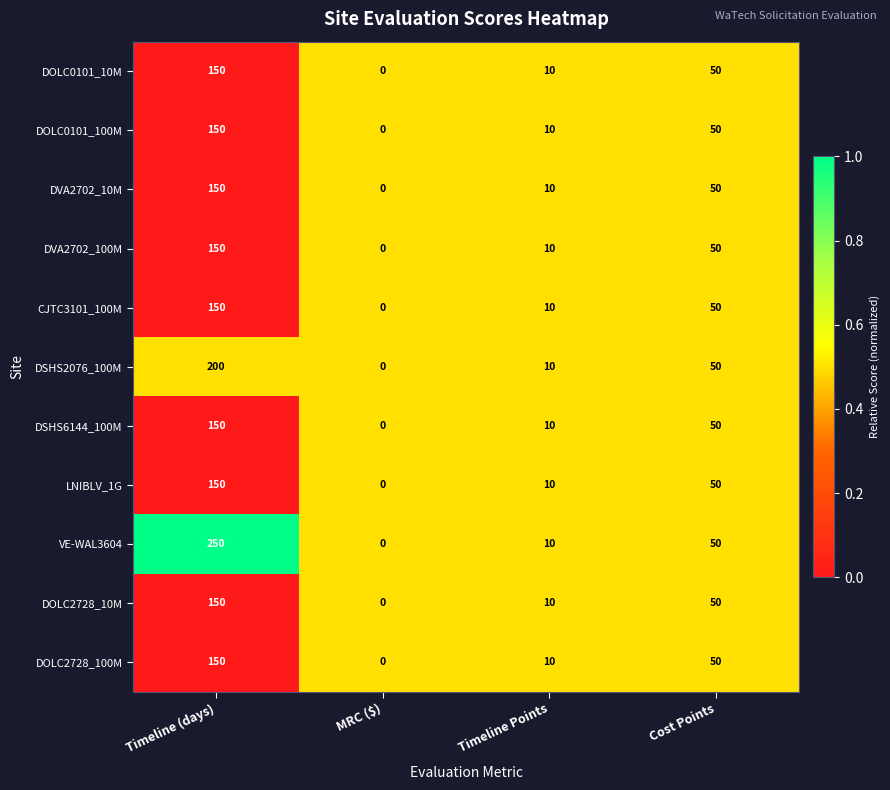

At which category is the sum across all series the highest?

Timeline (days)